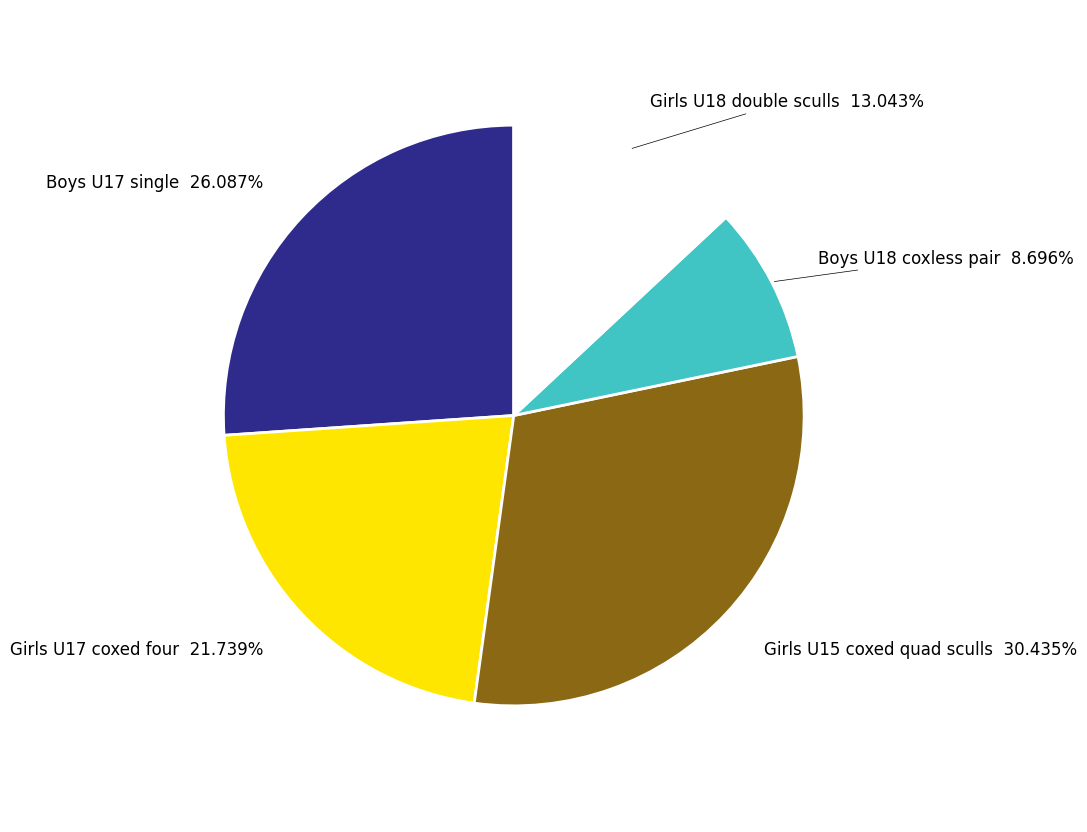

How many slices are in this pie chart?

5